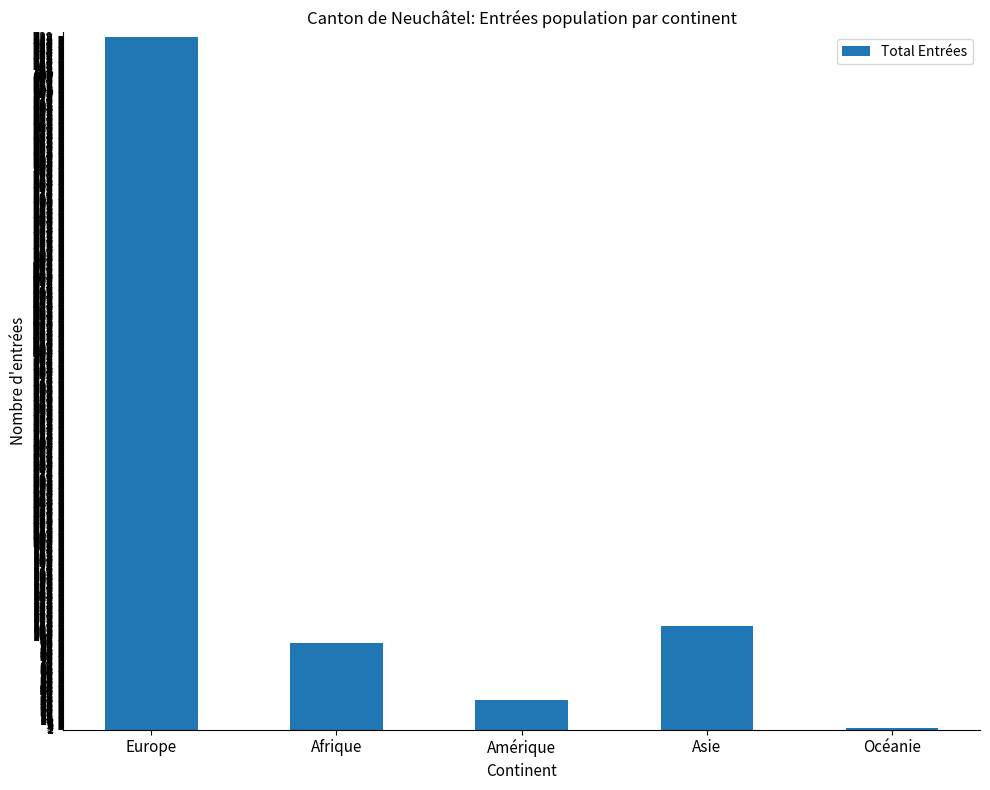

Which has a higher value, Océanie or Europe?

Europe